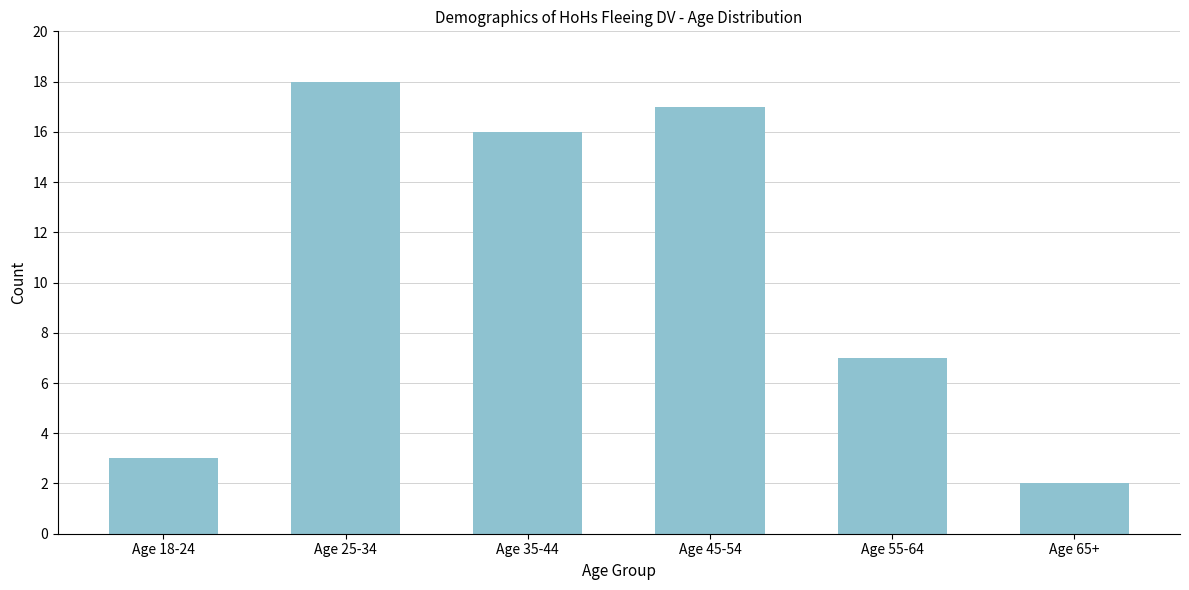

Reading right to left, transcribe all the data shown in this chart.

2	7	17	16	18	3